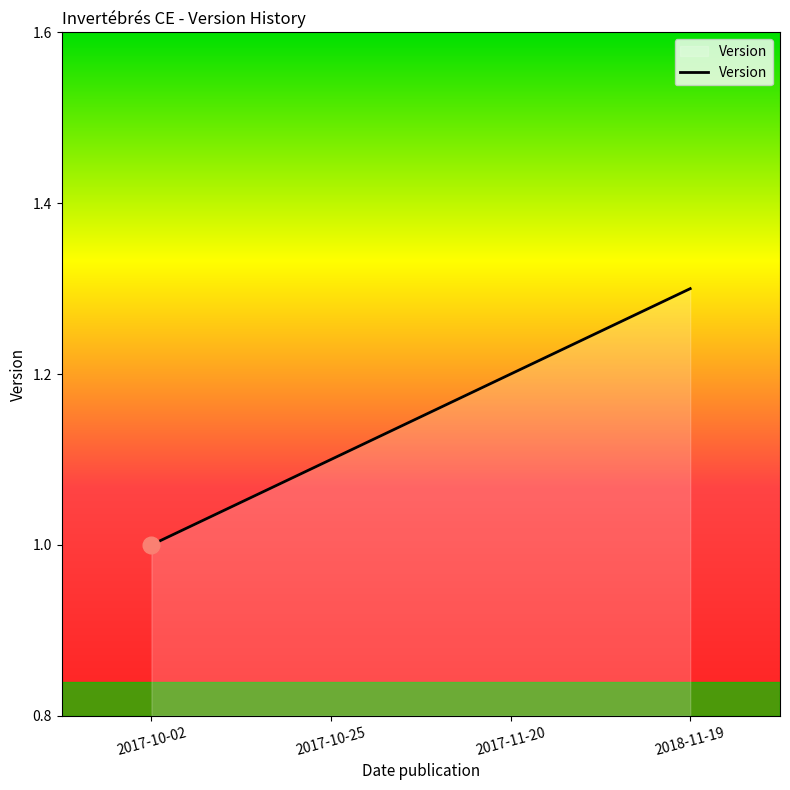

What position from the right is 2017-11-20?

2